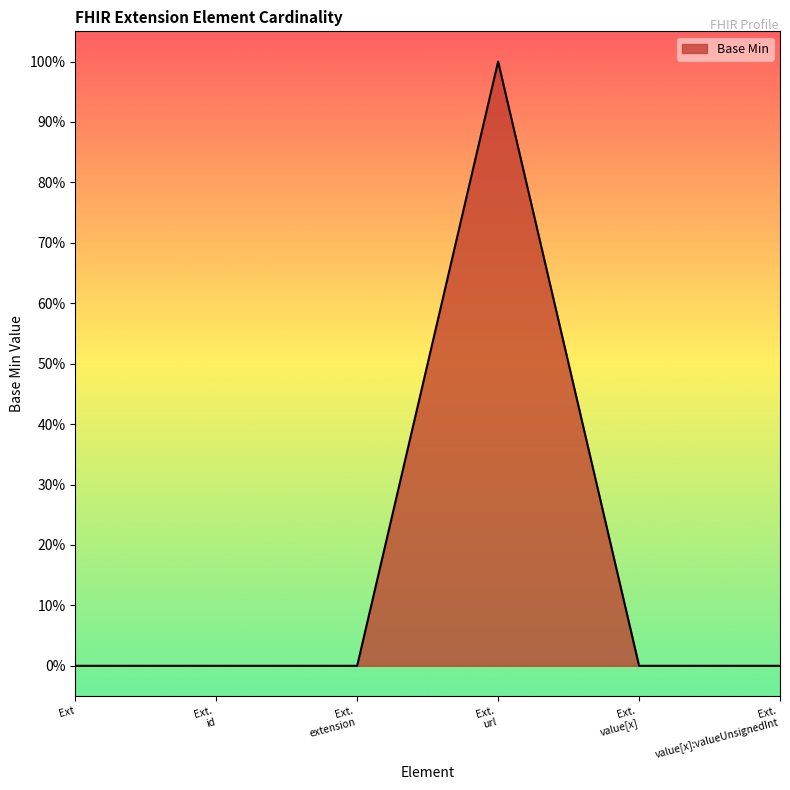

Does the chart have visible grid lines?

No